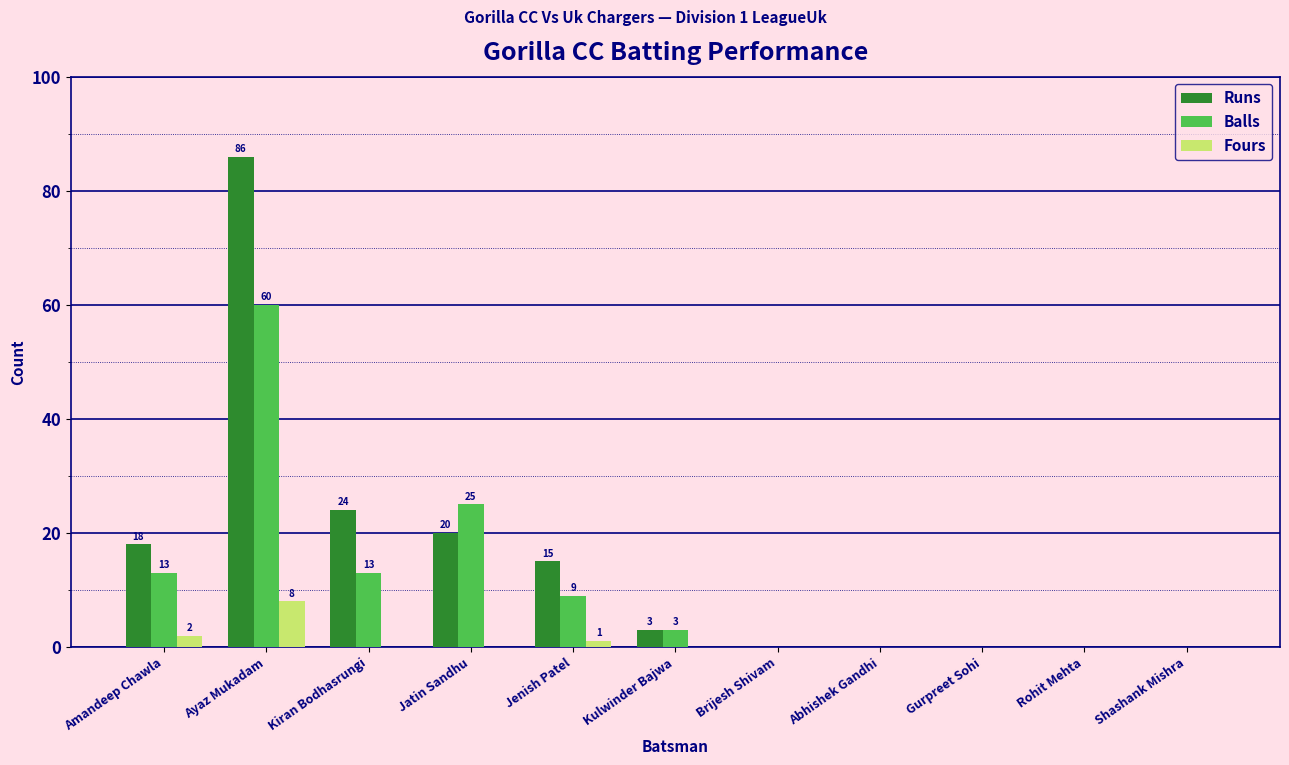

Are the bars horizontal?

No